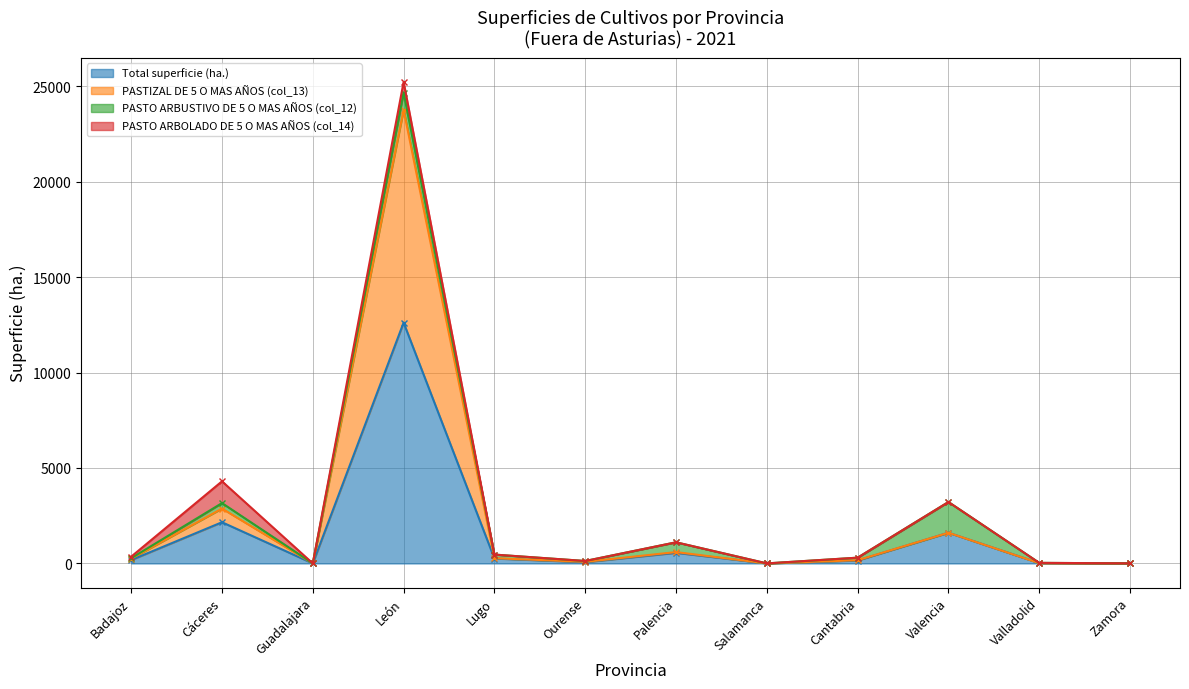

True or false: PASTIZAL DE 5 O MAS AÑOS (col_13) and Total superficie (ha.) intersect in this chart.

False